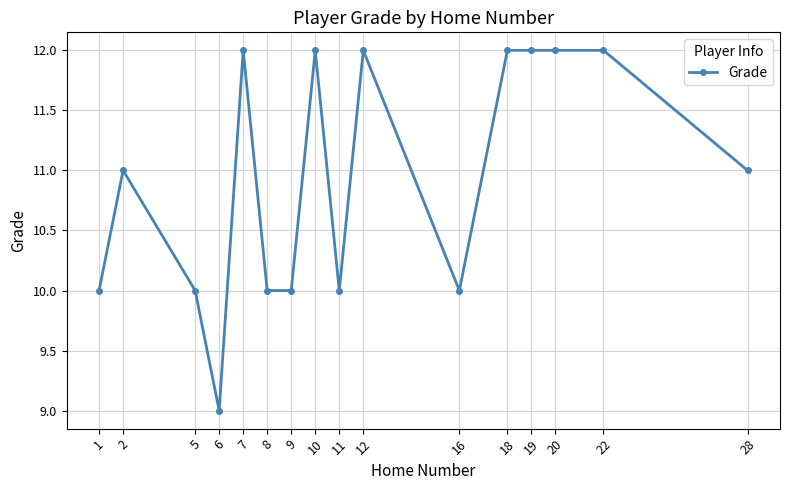

Reading left to right, list all the values displayed in this chart.

1=10	2=11	5=10	6=9	7=12	8=10	9=10	10=12	11=10	12=12	16=10	18=12	19=12	20=12	22=12	28=11